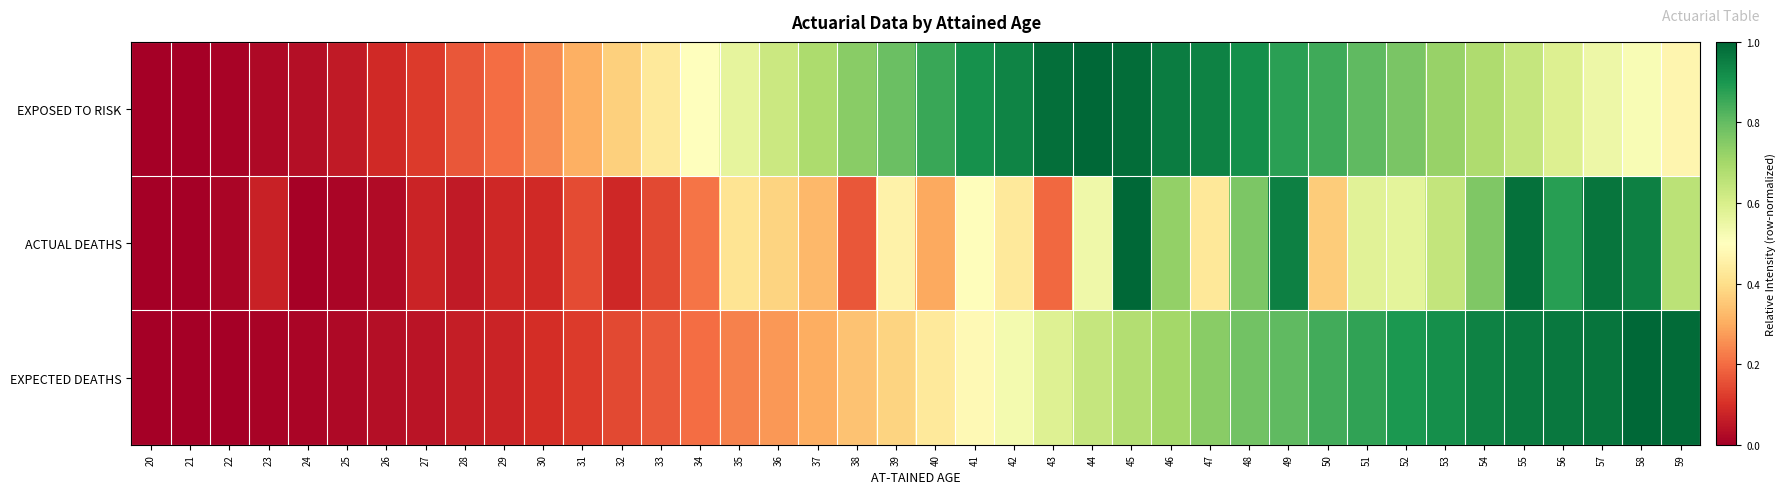

What is the total value across all series at 56?

2.4